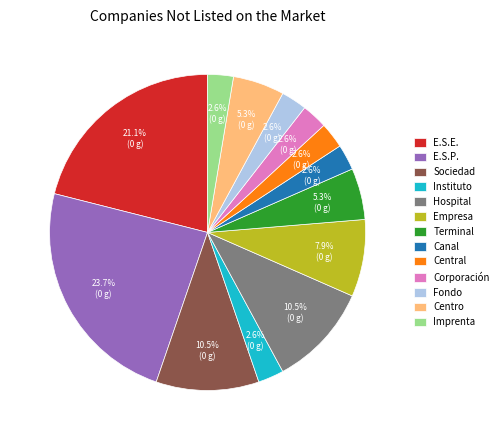

How many slices are in this pie chart?

13